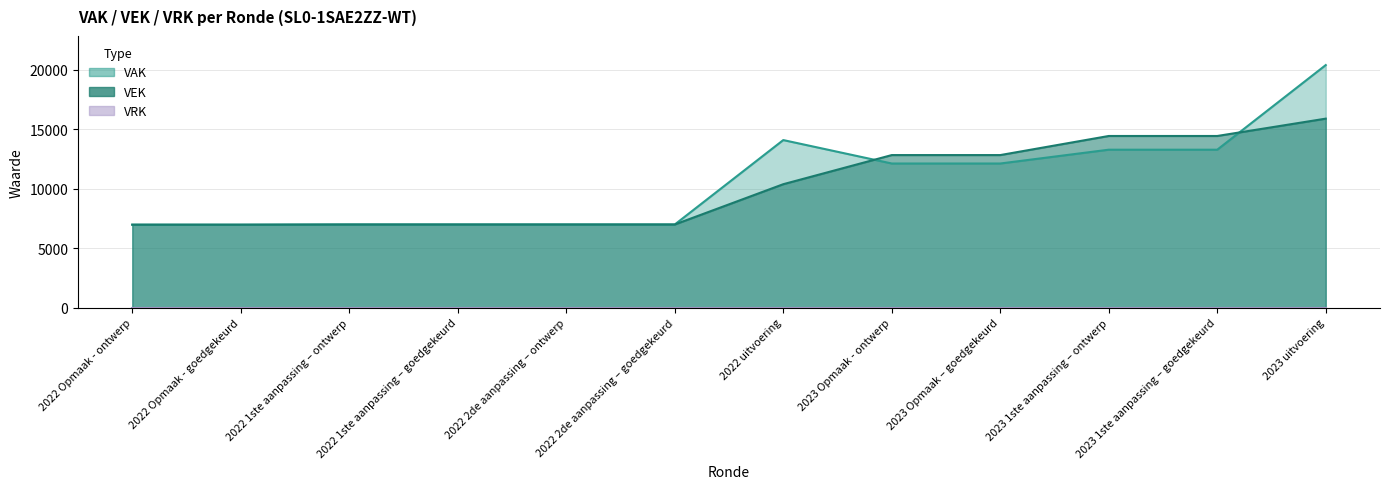

Between 2023 uitvoering and 2023 1ste aanpassing – ontwerp, which is larger?

2023 uitvoering